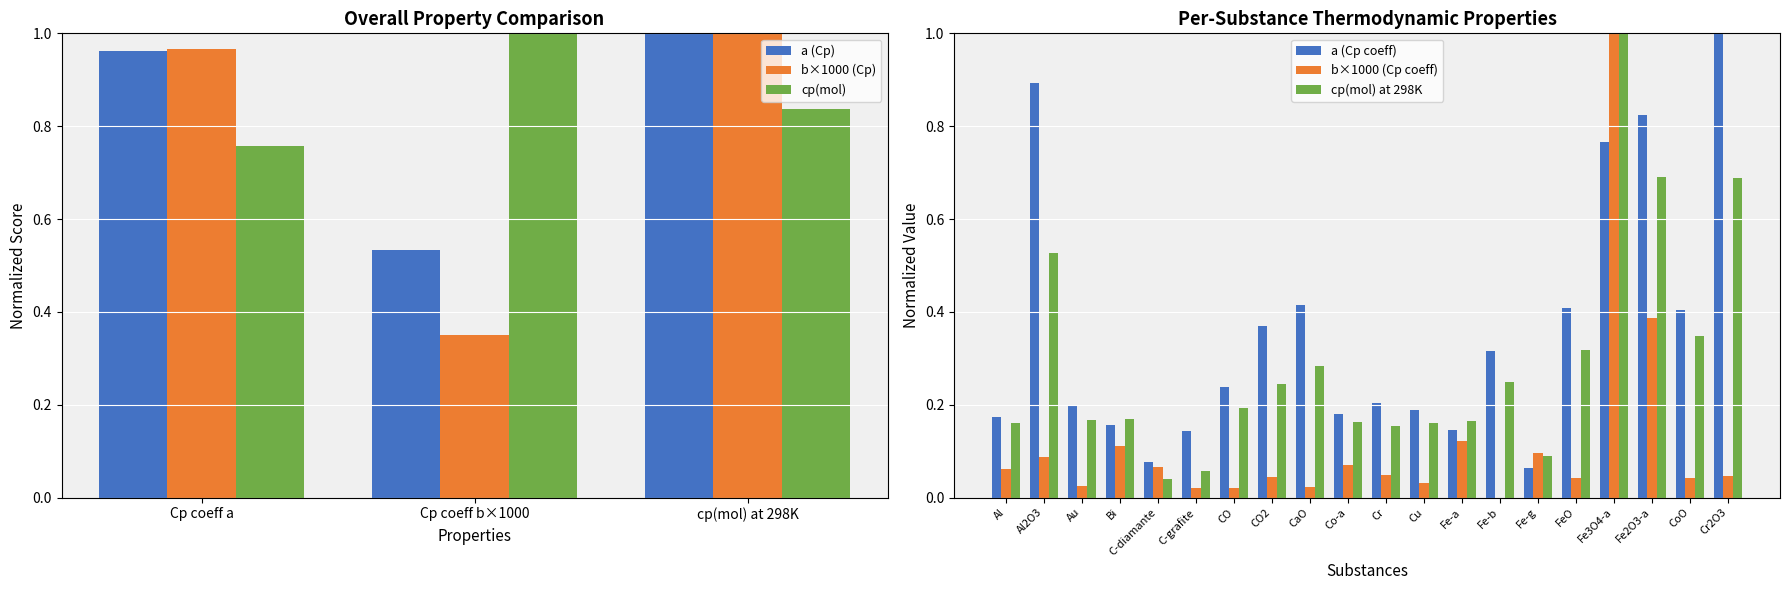

What is the maximum value shown in the chart?

1.0